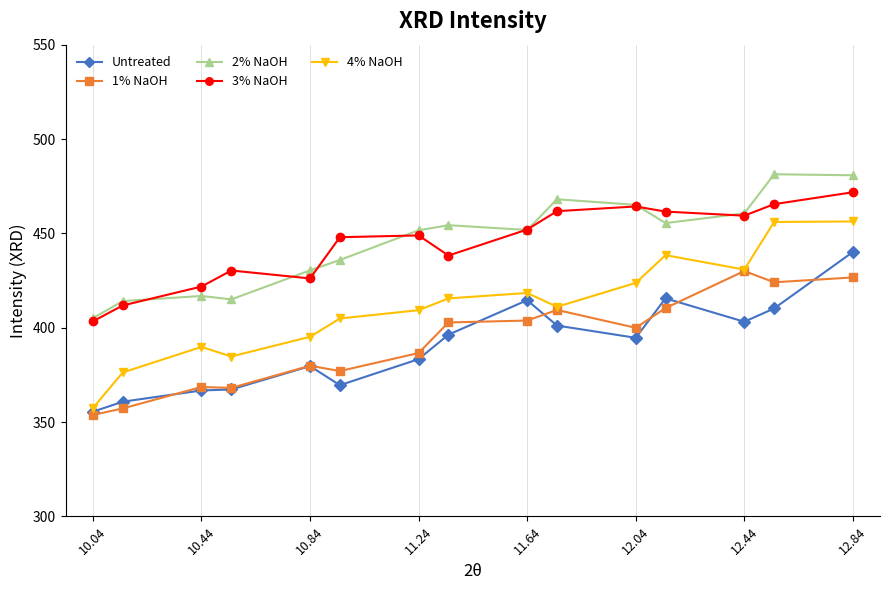

How many values in the 2% NaOH series exceed 451?

9